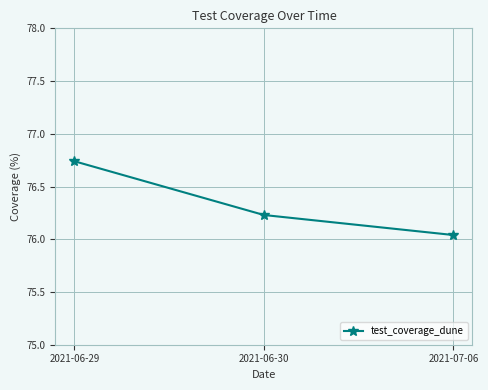

The value at 2021-06-29 is 119.1. True or false?

False